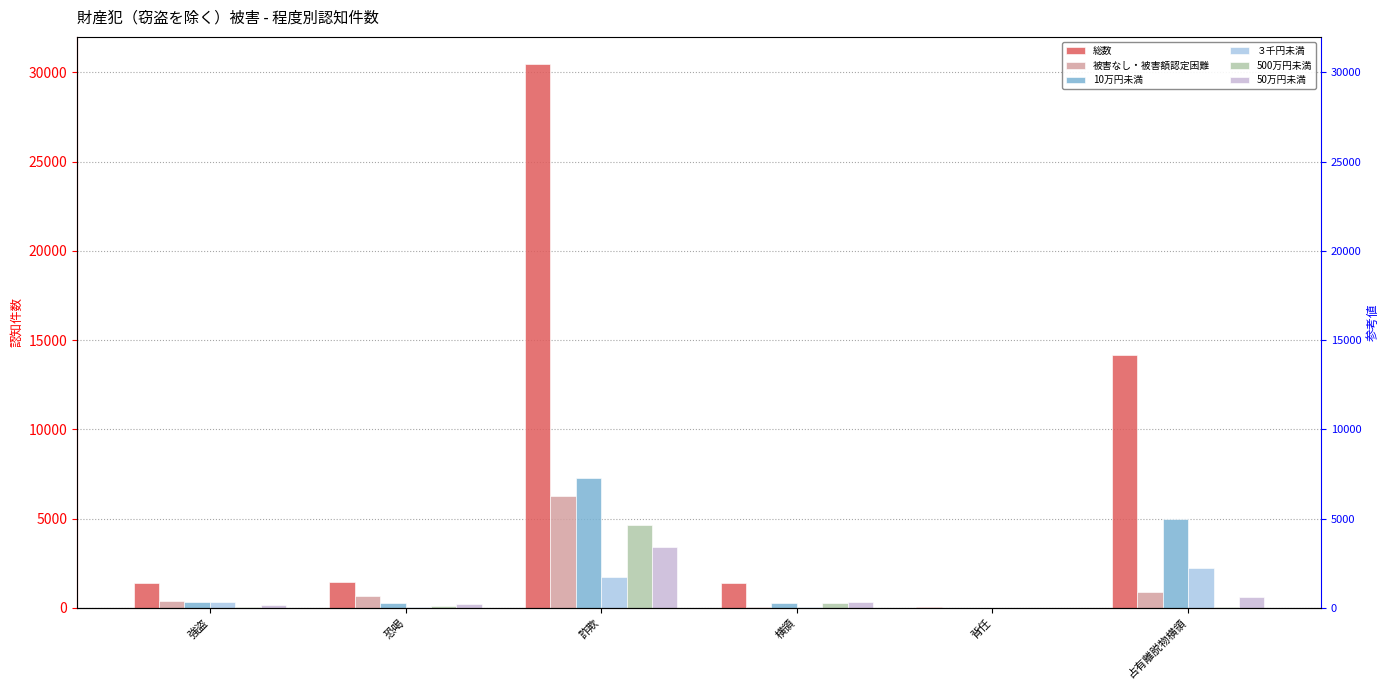

The 被害なし・被害額認定困難 series shows 667 at 恐喝. True or false?

True